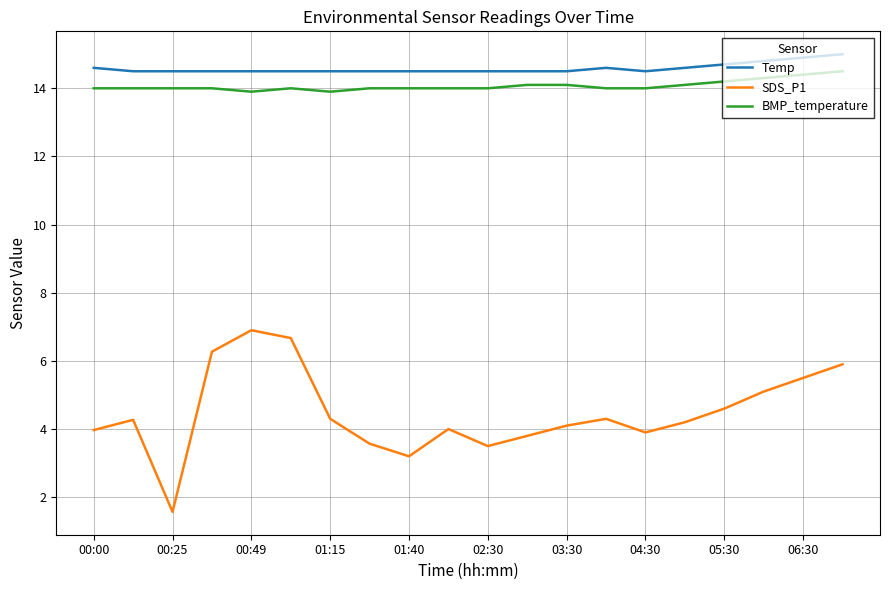

List the series in order of their peak value, highest first.

Temp, BMP_temperature, SDS_P1